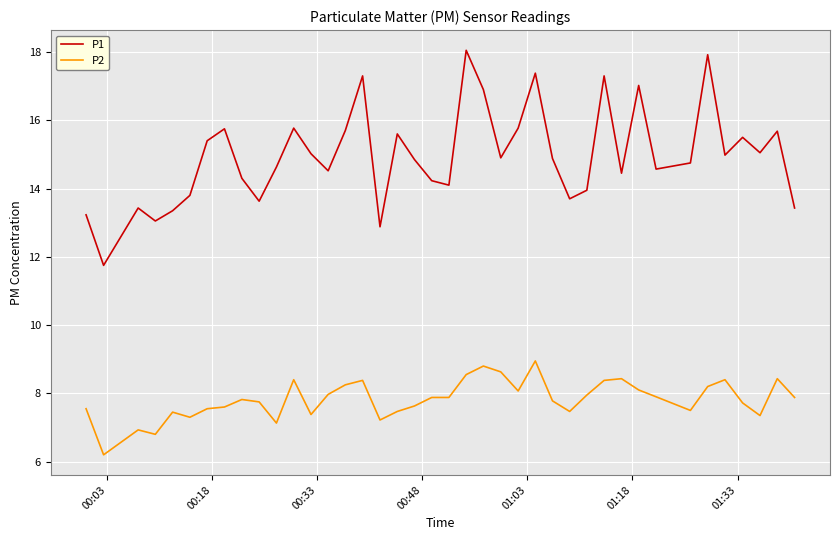

What is the difference between the maximum and minimum values in the P1 series?

6.3